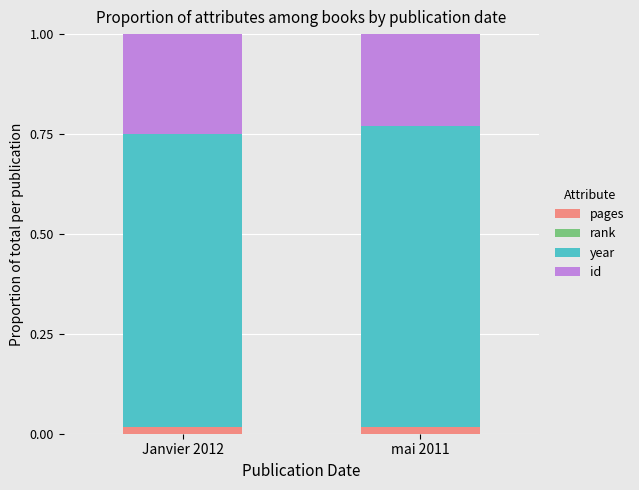

Which series has the largest range (max minus min)?

id